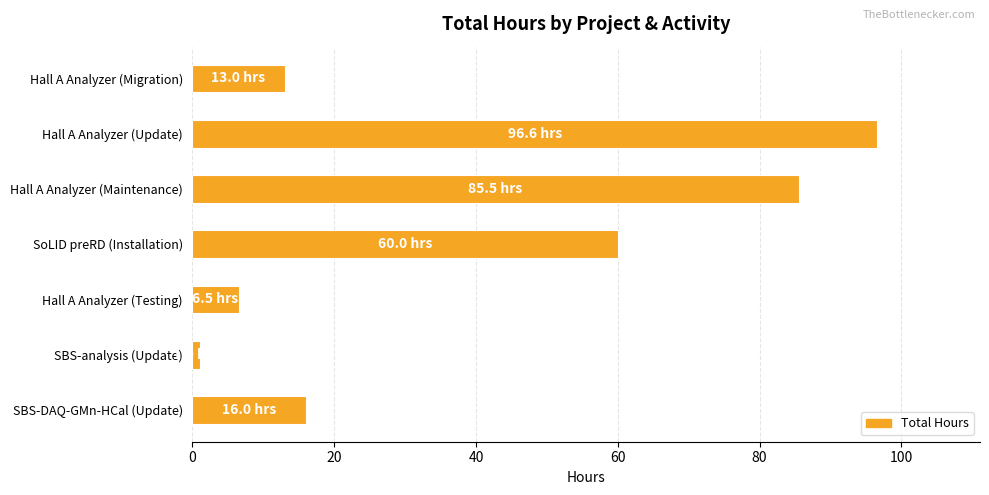

Rank the categories by value from lowest to highest.

SBS-analysis (Update), Hall A Analyzer (Testing), Hall A Analyzer (Migration), SBS-DAQ-GMn-HCal (Update), SoLID preRD (Installation), Hall A Analyzer (Maintenance), Hall A Analyzer (Update)